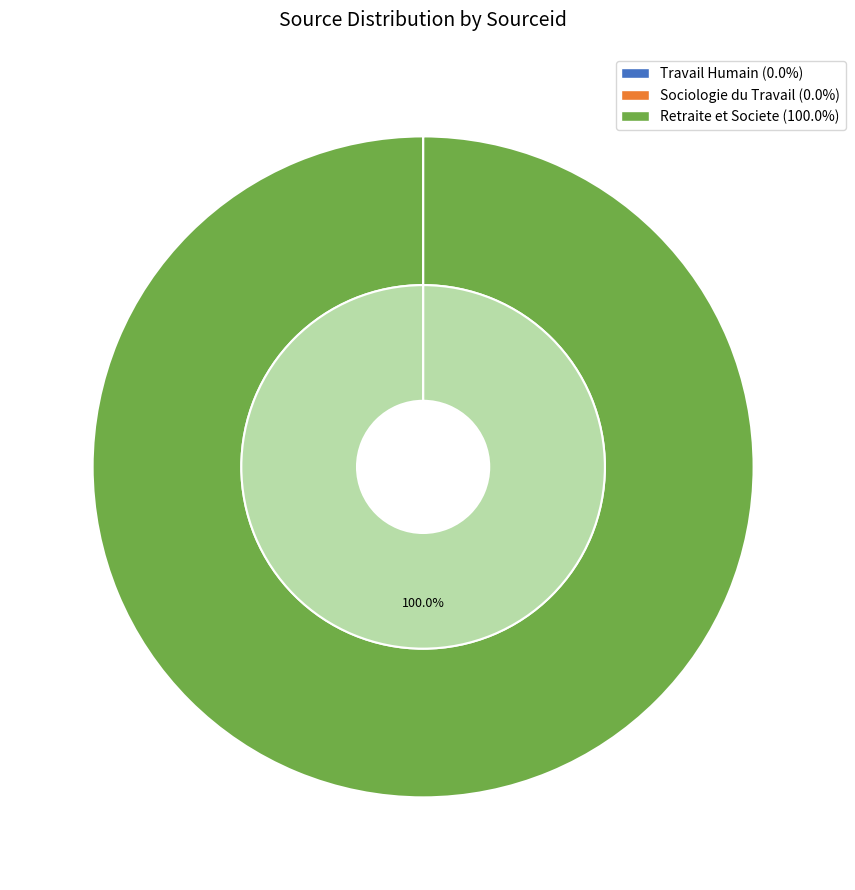

To the nearest percent, what is the difference between the largest and smallest slice percentages?

100%